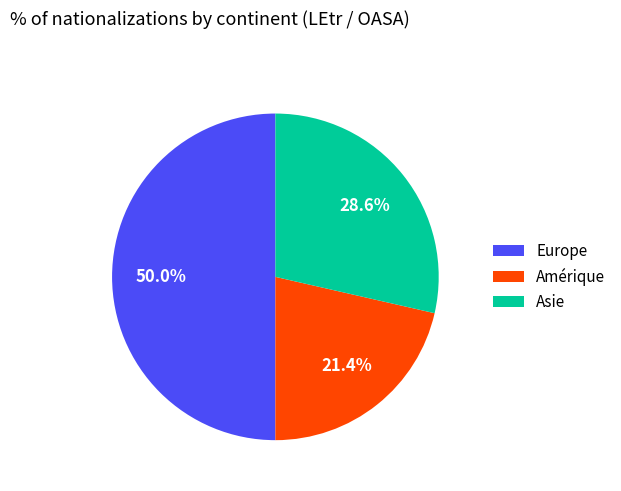

Rank the categories by value from highest to lowest.

Europe, Asie, Amérique